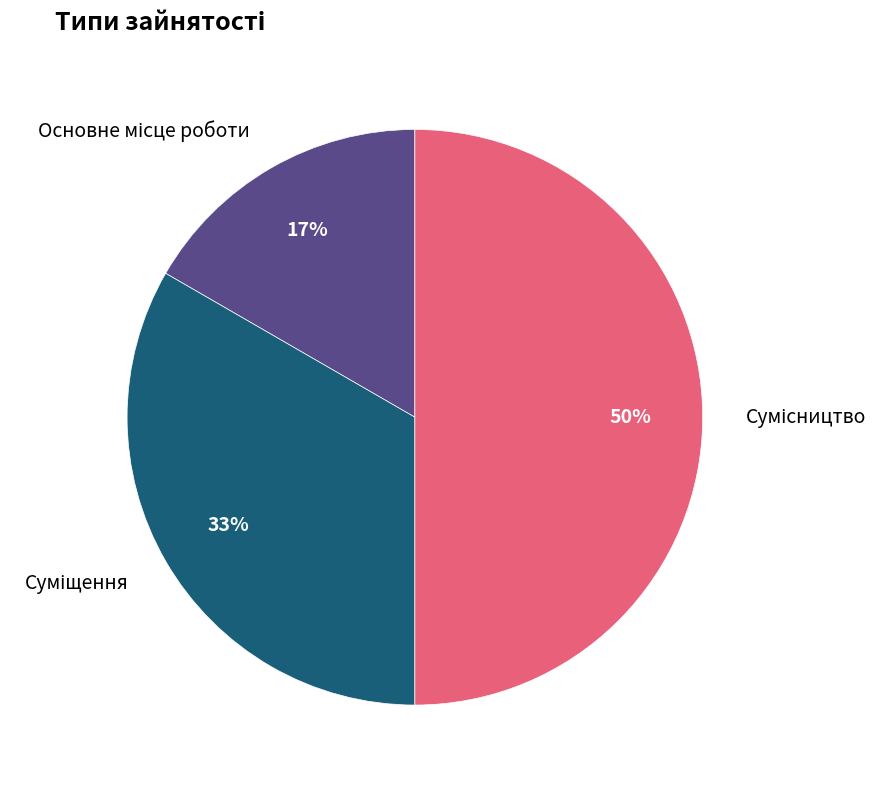

To the nearest percent, what is the average slice percentage?

33%